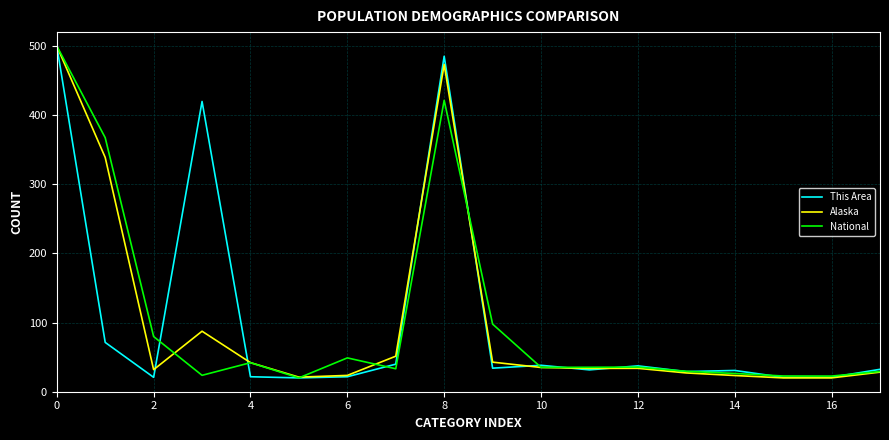

What is the maximum value for National?

500.0